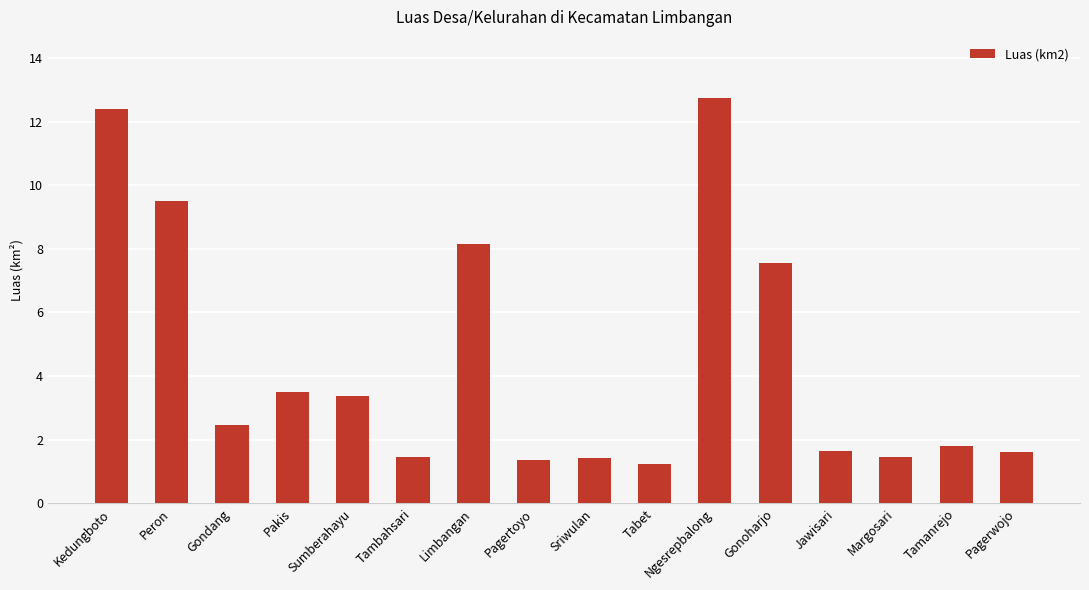

Where does the data first go above 2?

Kedungboto